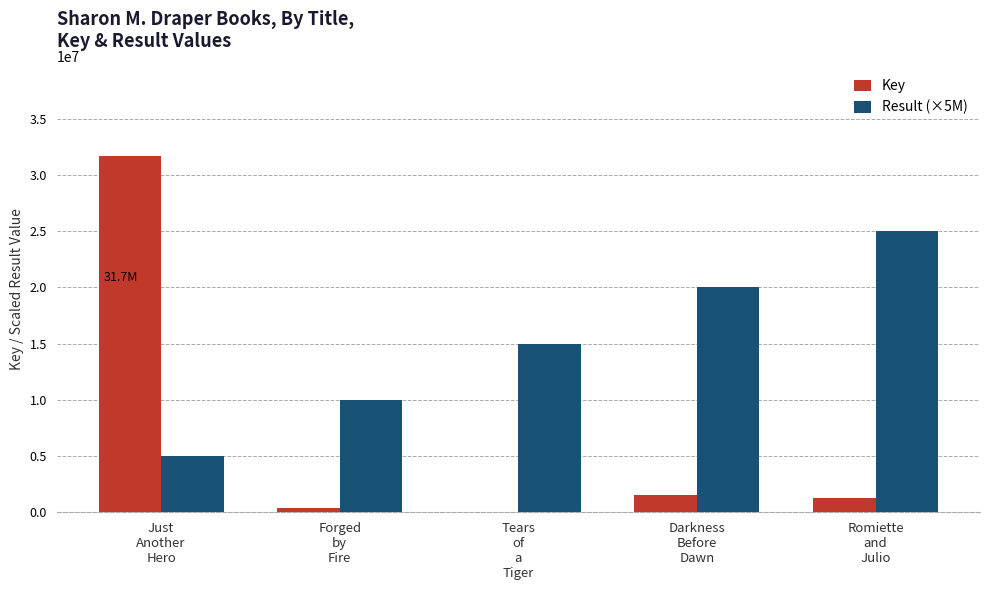

Which series has the largest total across all categories?

Result (×5M)